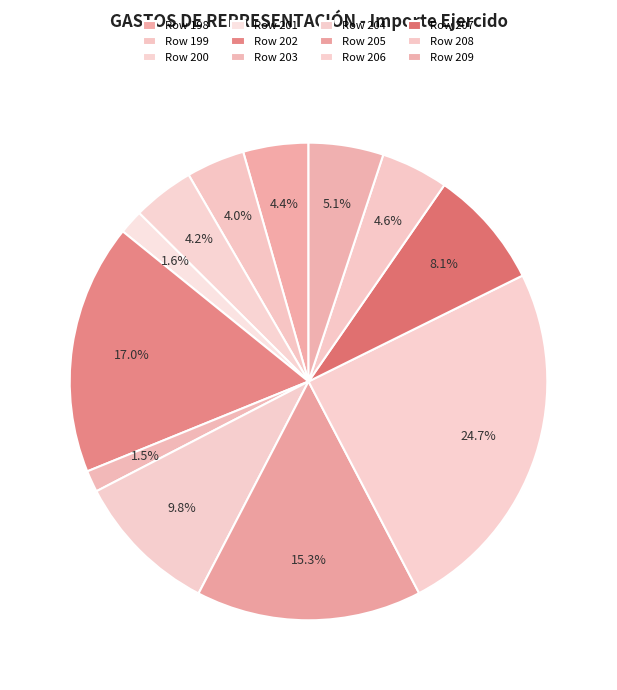

What is the largest slice in the pie chart?

Row 206